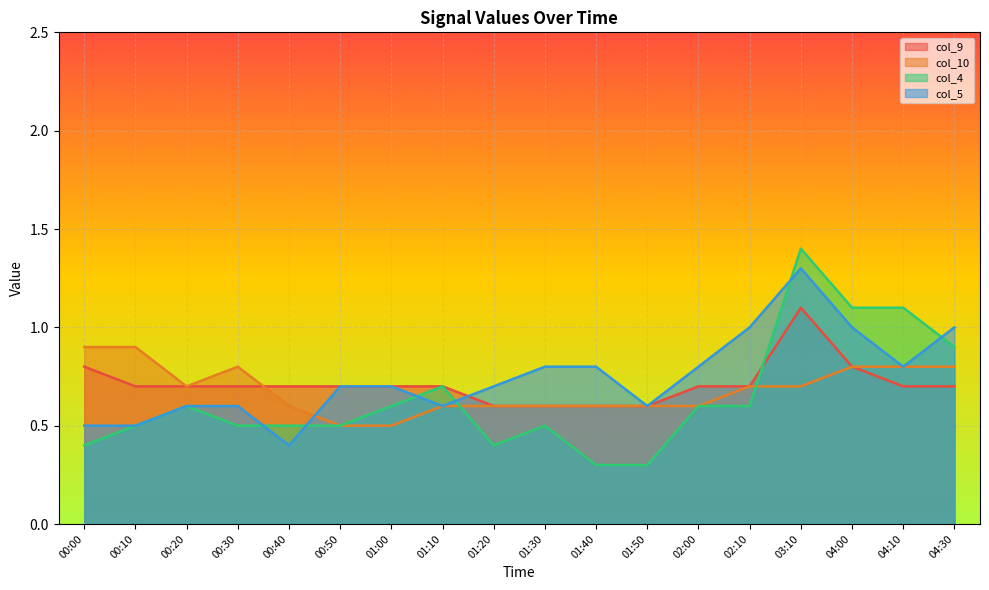

Is the value of col_4 at 00:40 greater than the value of col_10 at 04:30?

No